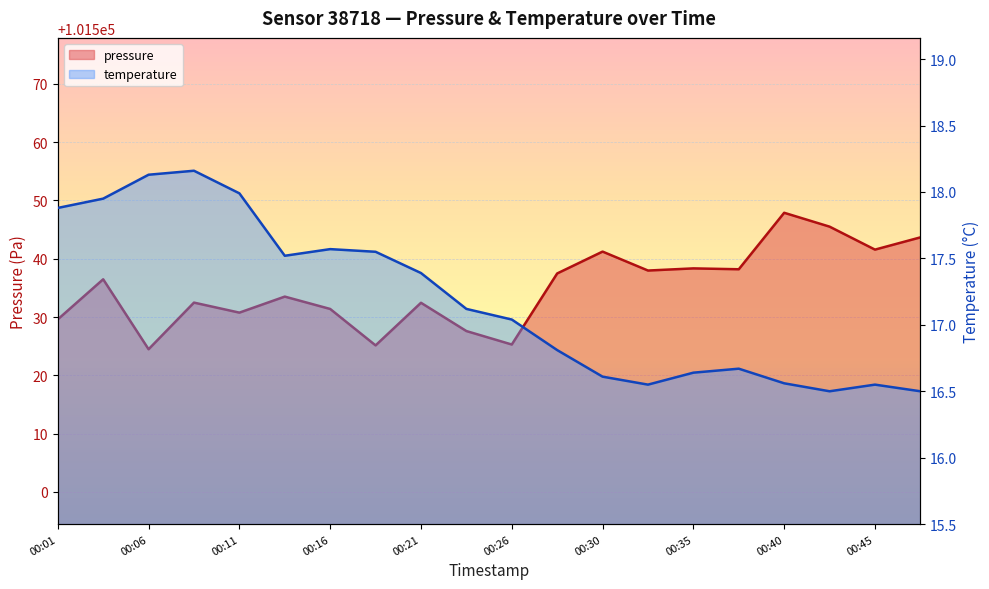

At which label is pressure closest to 101536?

00:03